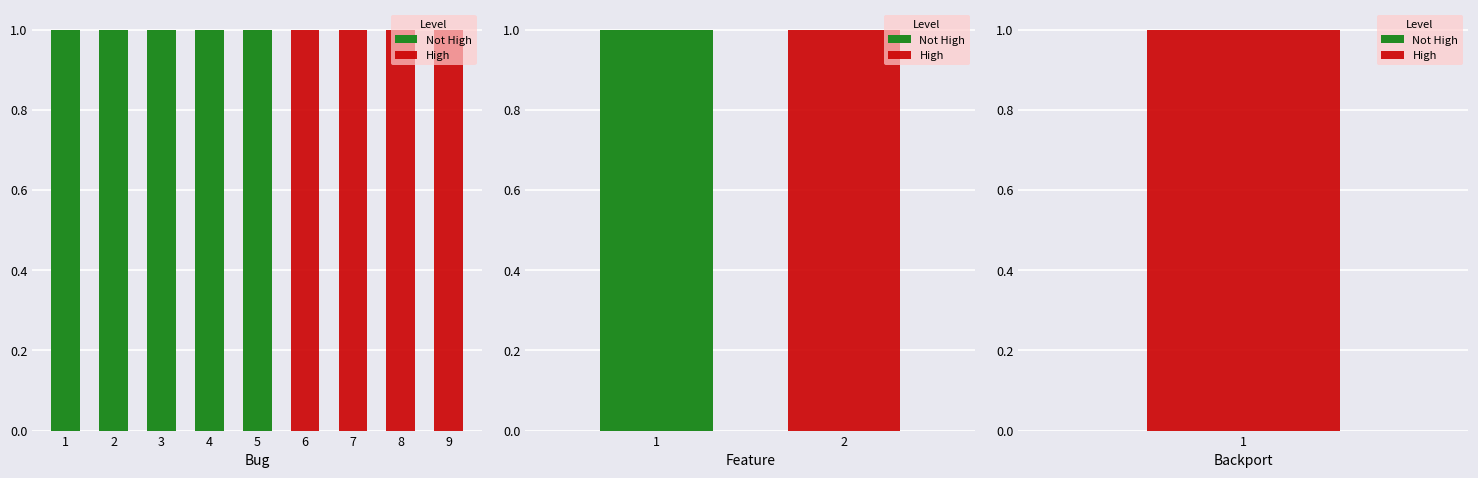

At 2, list the series in order from largest to smallest.

High, Not High